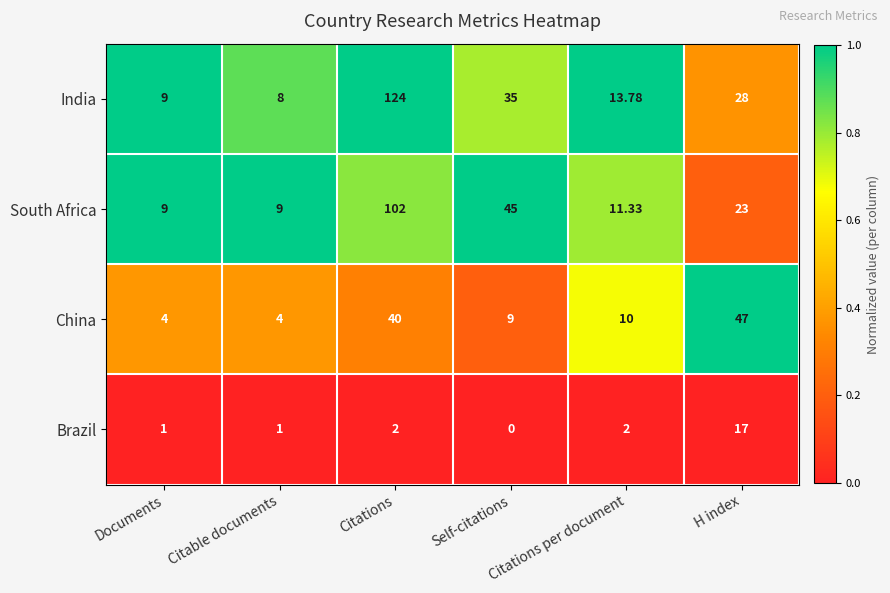

How many distinct data groups are displayed?

4